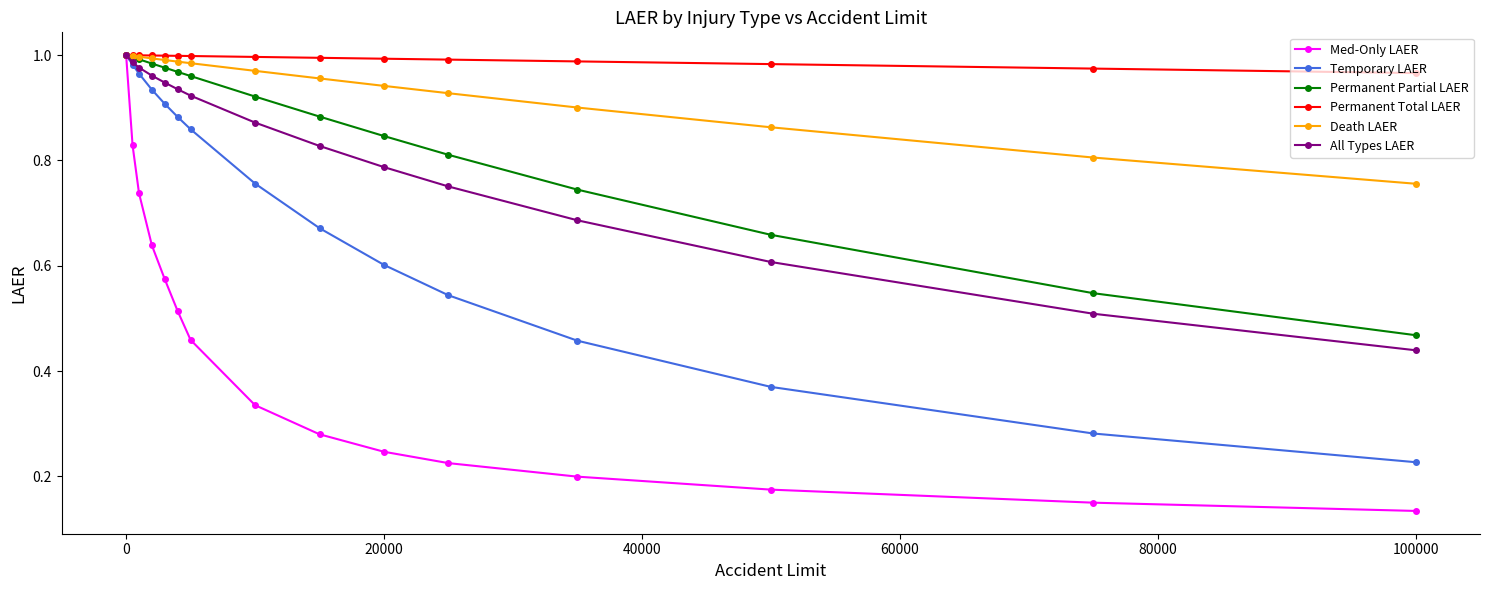

Which series has the widest spread of values?

Med-Only LAER